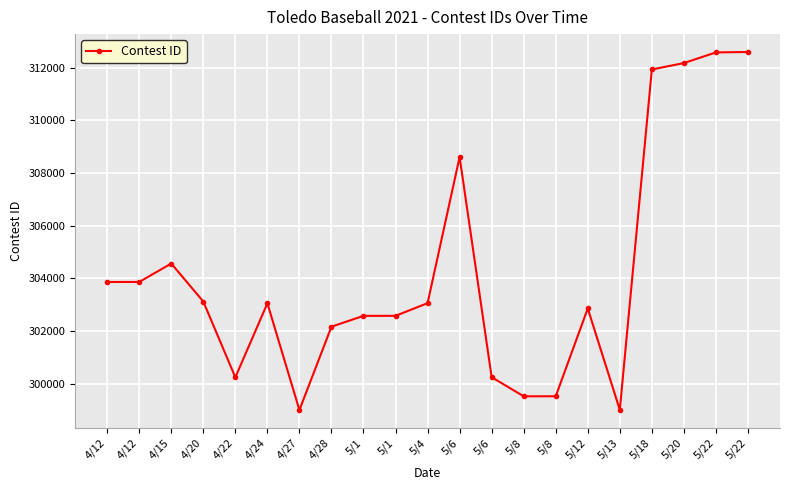

What is the difference between the maximum and second lowest values?

13589